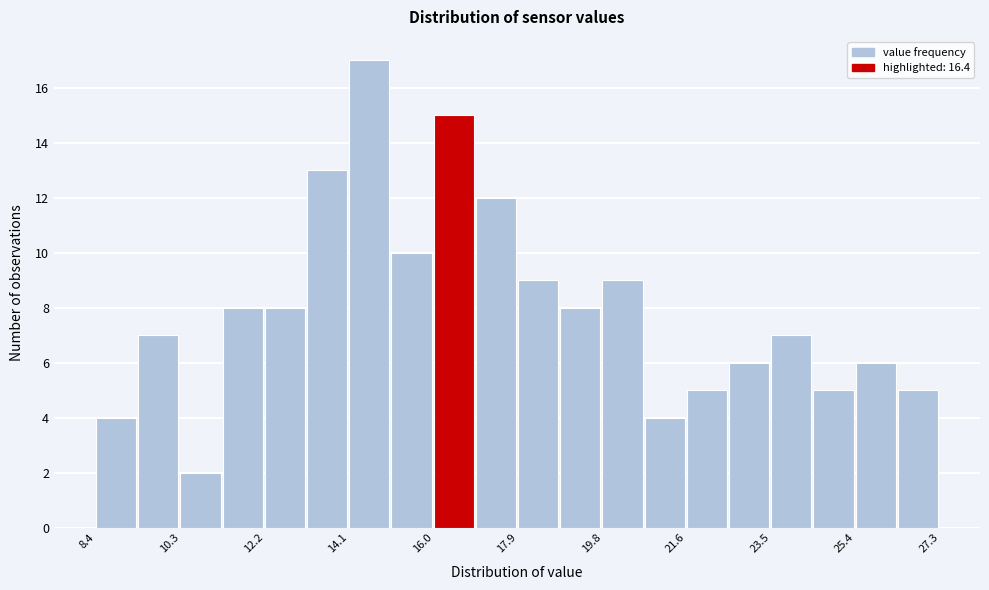

Reading left to right, transcribe this chart: for each bar, give the range it covers on the x-axis and its height. Neither the bar edges nor the heights are printed on the chart, so give them approximately, as read against the axes.

8.4 to 9.4: 4
9.4 to 10.4: 7
10.4 to 11.2: 2
11.2 to 12.2: 8
12.2 to 13.2: 8
13.2 to 14.0: 13
14.0 to 15.0: 17
15.0 to 16.0: 10
16.0 to 17.0: 15
17.0 to 17.8: 12
17.8 to 18.8: 9
18.8 to 19.8: 8
19.8 to 20.6: 9
20.6 to 21.6: 4
21.6 to 22.6: 5
22.6 to 23.6: 6
23.6 to 24.4: 7
24.4 to 25.4: 5
25.4 to 26.4: 6
26.4 to 27.4: 5